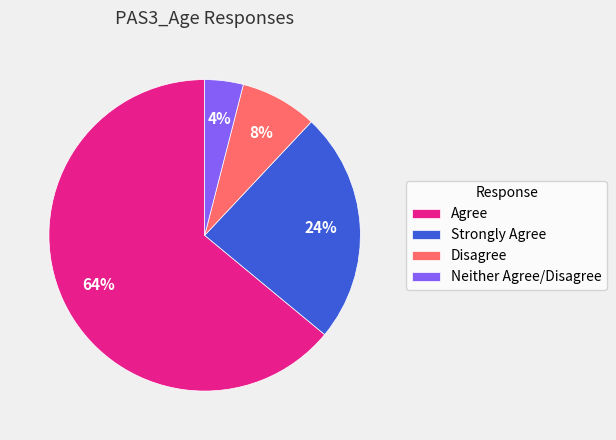

Which has a higher value, Strongly Agree or Neither Agree/Disagree?

Strongly Agree